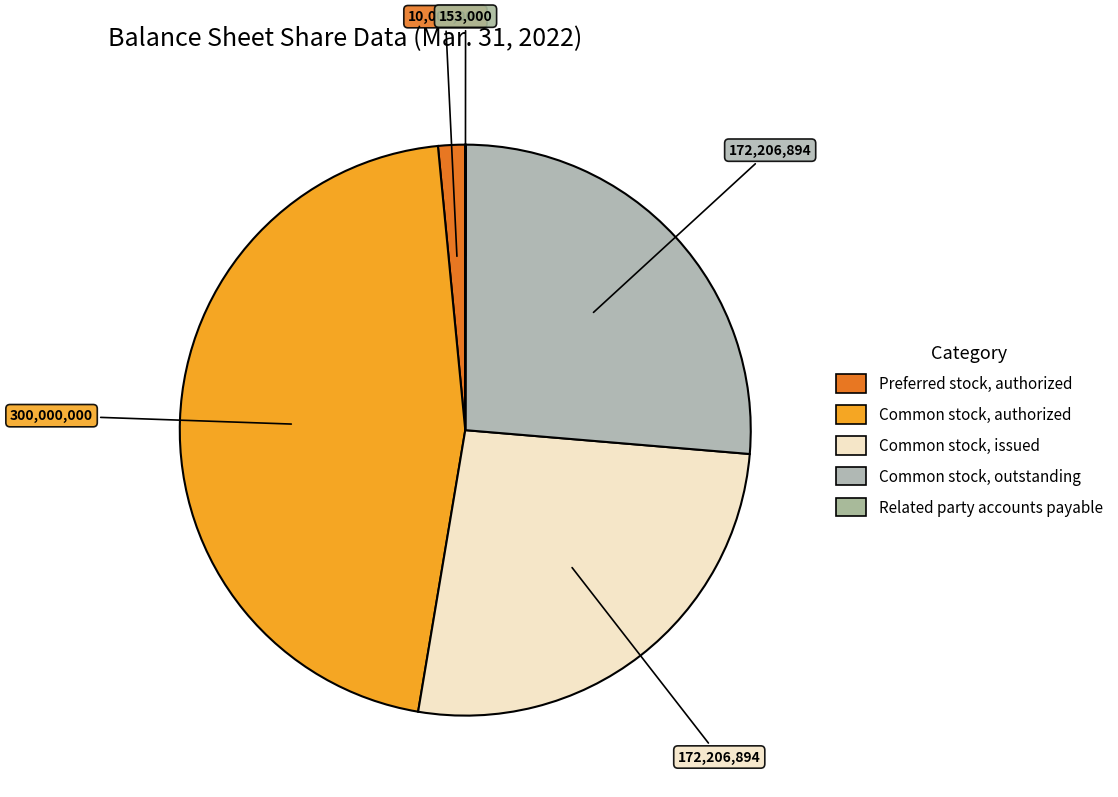

To the nearest percent, what is the average slice percentage?

20%